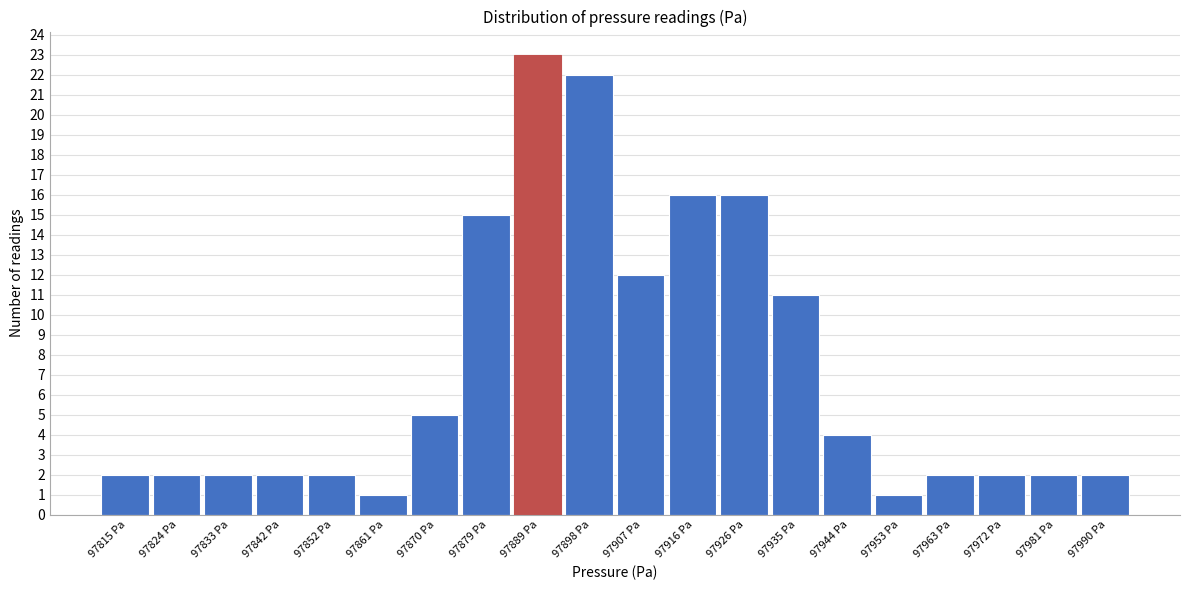

Reading left to right, list every bar in this chart as the range it spans on the x-axis followed by its height. Neither the bar edges nor the heights are printed on the chart, so give them approximately, as read against the axes.

97810 to 97819: 2
97819 to 97829: 2
97829 to 97838: 2
97838 to 97847: 2
97847 to 97856: 2
97856 to 97866: 1
97866 to 97875: 5
97875 to 97884: 15
97884 to 97893: 23
97893 to 97903: 22
97903 to 97912: 12
97912 to 97921: 16
97921 to 97930: 16
97930 to 97940: 11
97940 to 97949: 4
97949 to 97958: 1
97958 to 97967: 2
97967 to 97977: 2
97977 to 97986: 2
97986 to 97995: 2